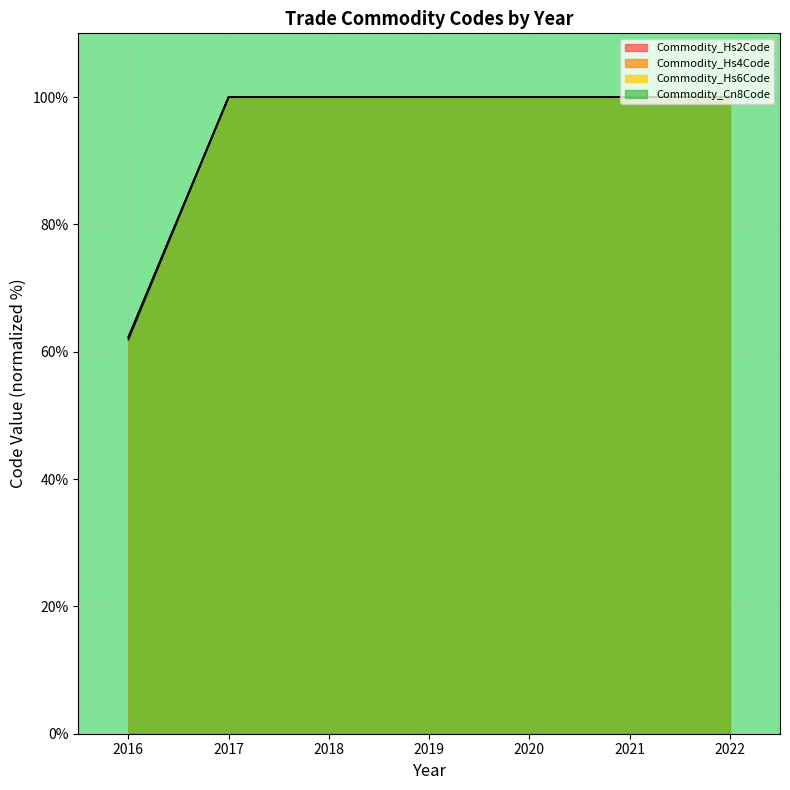

What is the sum of all Commodity_Hs4Code values?

662.3